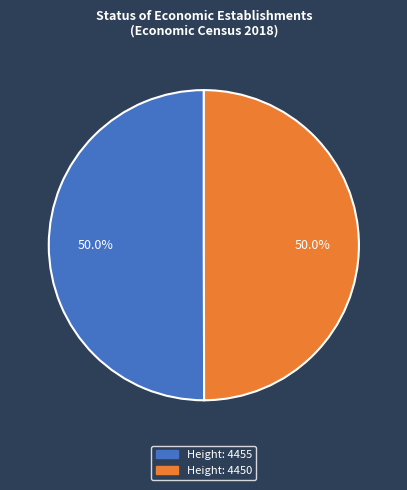

How many slices are in this pie chart?

2